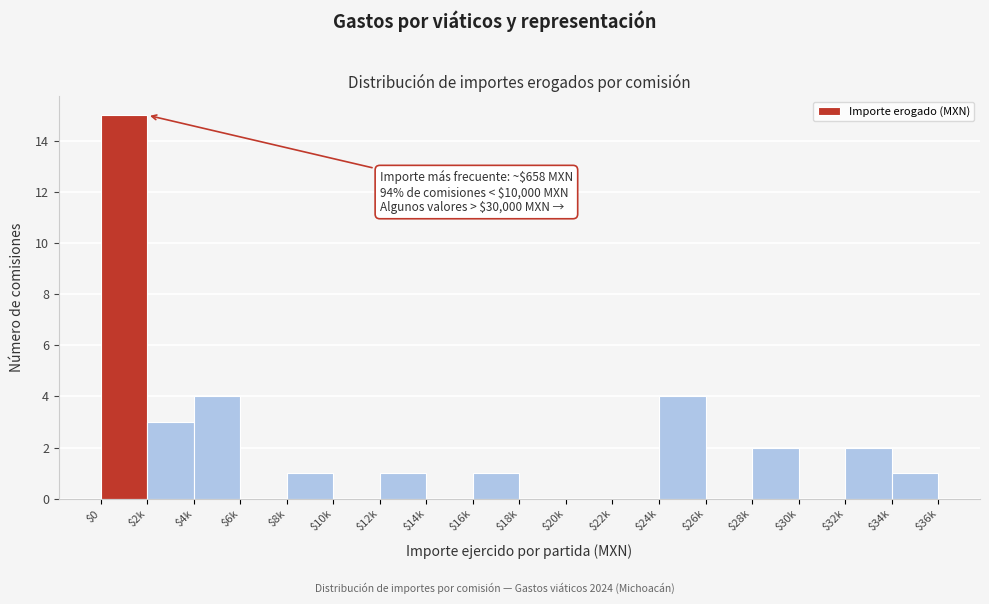

True or false: the data shows 0 at $30k.

True